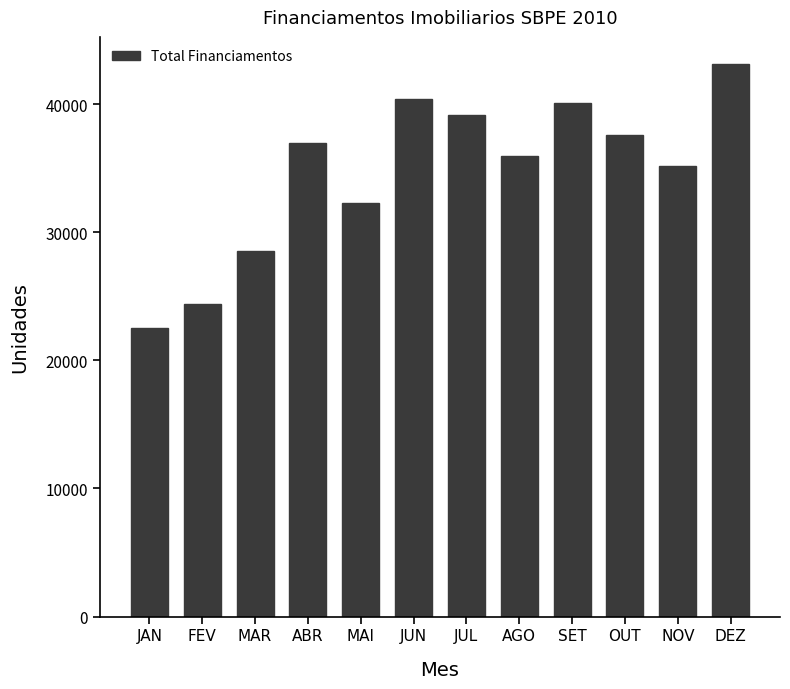

At which category does the chart reach its peak across all series?

DEZ